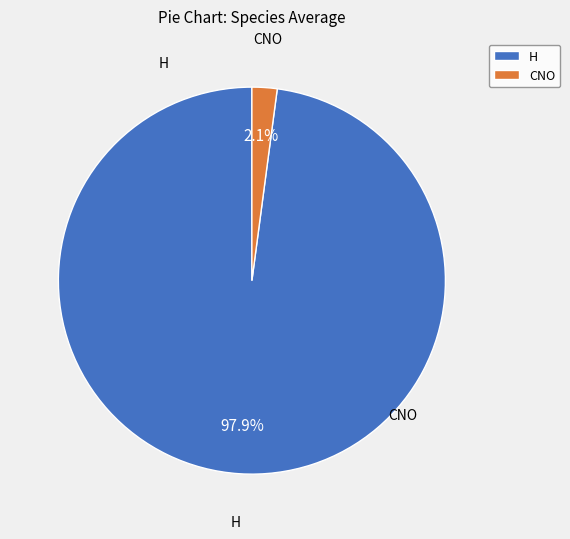

What is the largest slice in the pie chart?

H